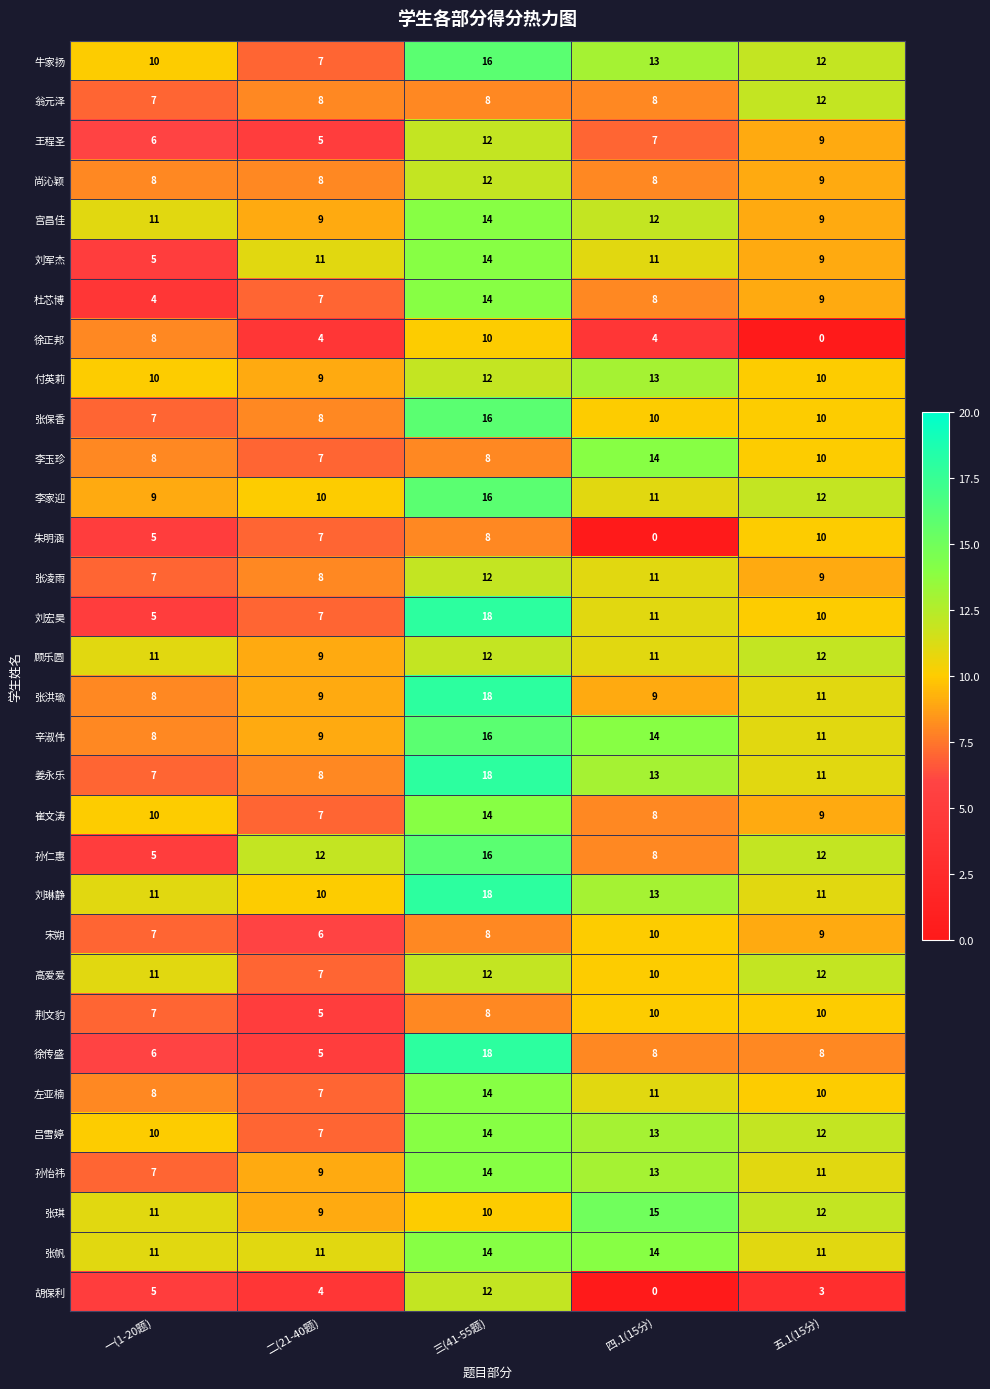

Which series has the largest total across all categories?

刘琳静